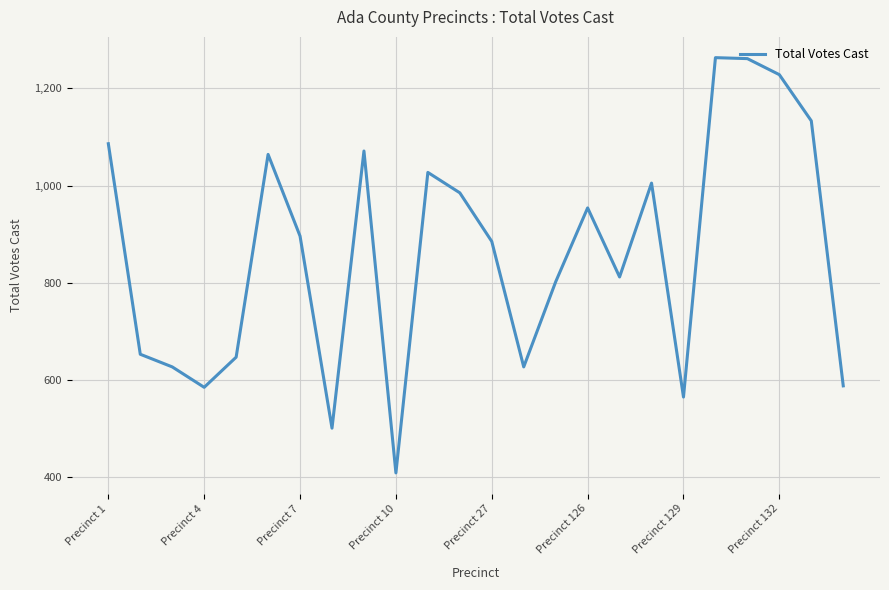

What is the difference between the maximum and minimum values?

854